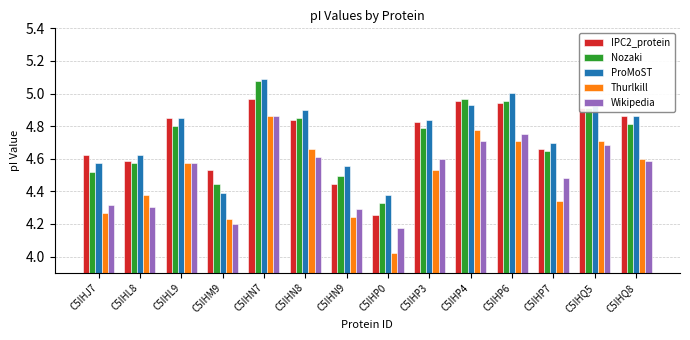

At which category is the sum across all series the highest?

C5IHN7